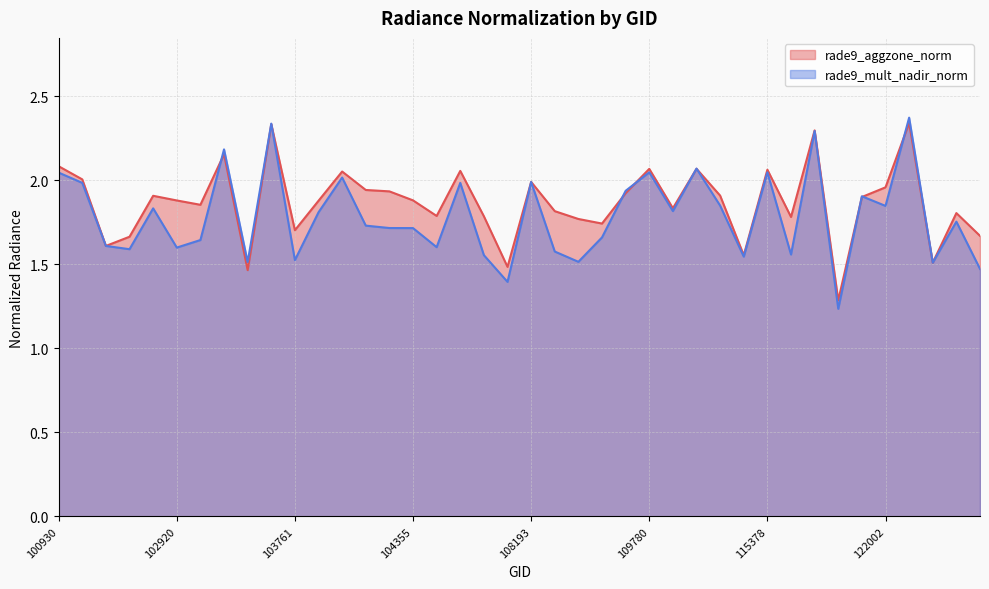

What is the minimum value for rade9_mult_nadir_norm?

1.2